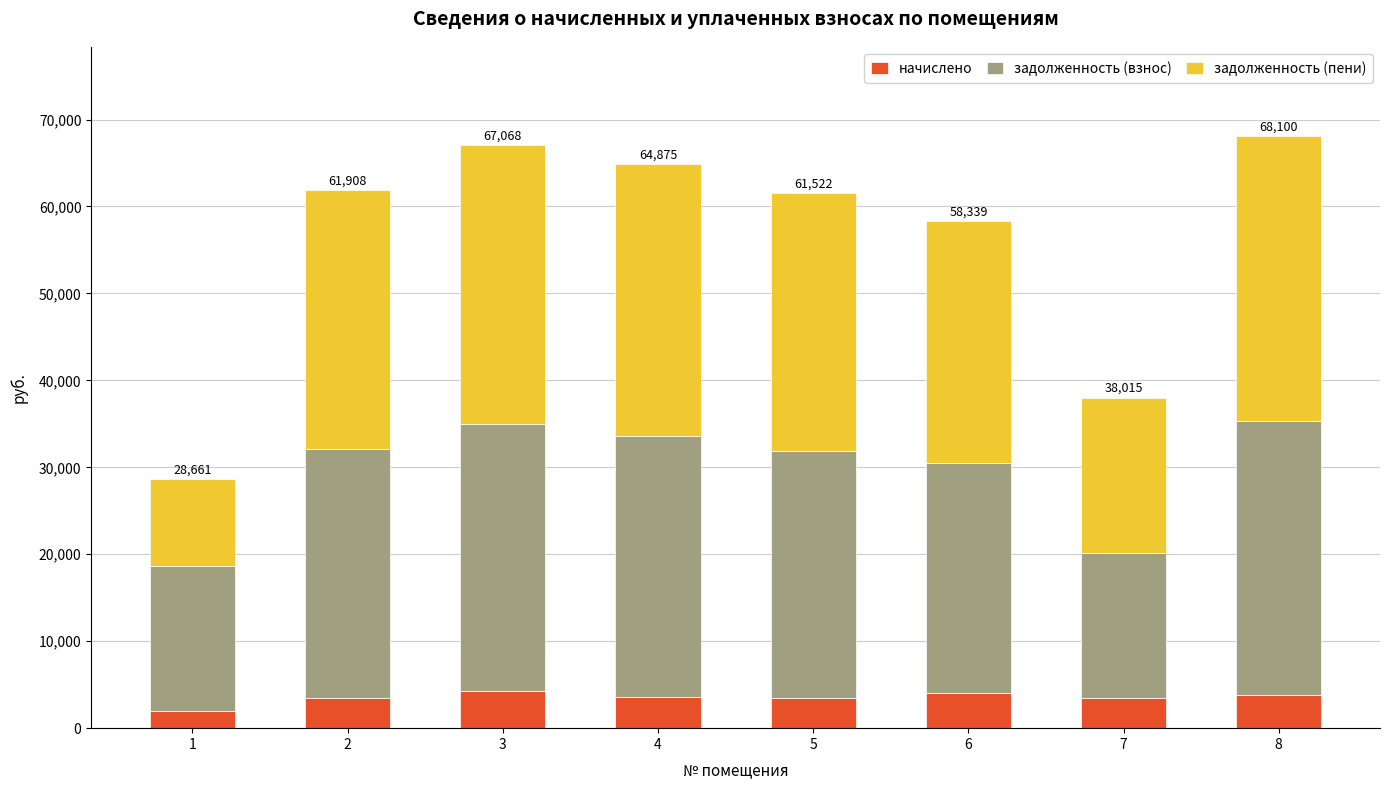

What is the total value across all series at 4?

64874.9